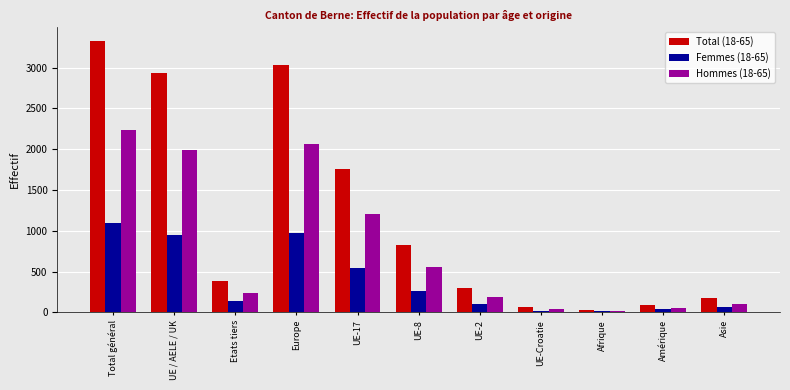

At UE-17, list the series in order from smallest to largest.

Femmes (18-65), Hommes (18-65), Total (18-65)